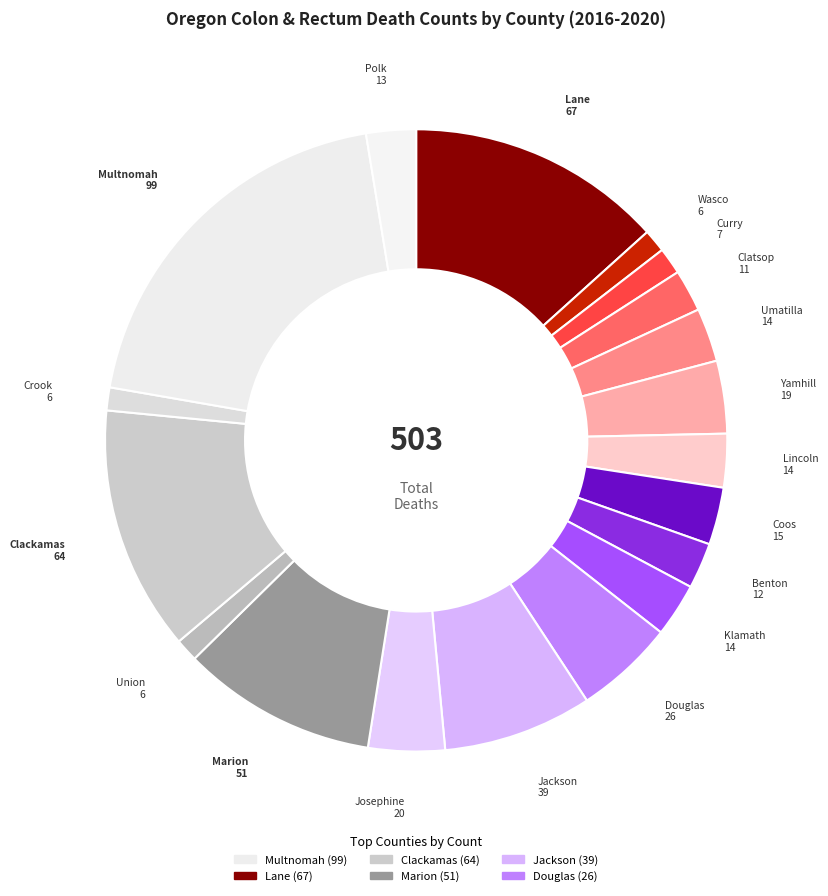

To the nearest percent, what is the average slice percentage?

5%